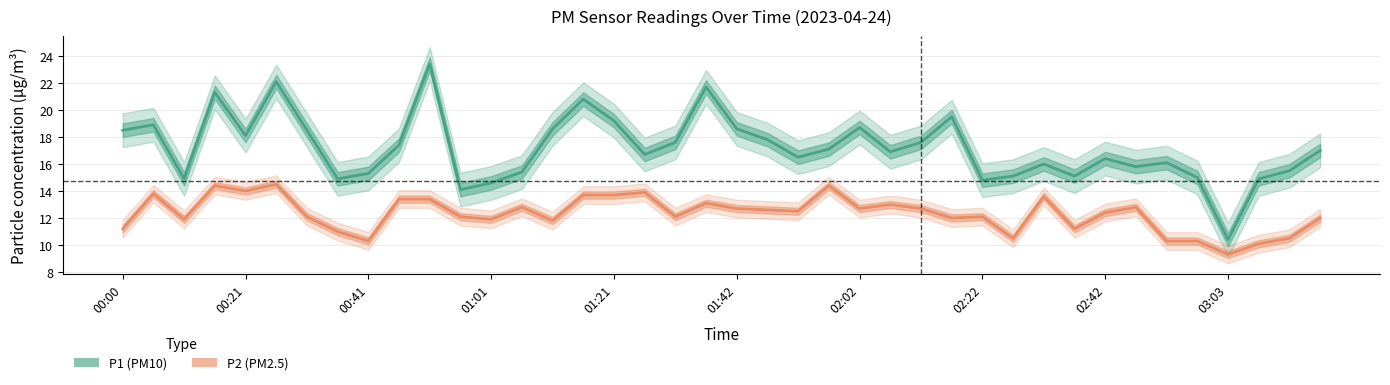

Reading left to right, extract all data points from this chart.

P1 (PM10): 18.5	18.9	14.9	21.3	18.1	22.1	18.5	14.9	15.3	17.4	23.4	14.1	14.6	15.4	18.6	20.8	19.2	16.7	17.6	21.7	18.6	17.8	16.5	17.1	18.7	16.9	17.6	19.5	14.8	15.1	16.0	15.1	16.4	15.8	16.1	15.0	10.4	14.9	15.5	17.0
P2 (PM2.5): 11.2	13.8	11.9	14.4	14.0	14.5	12.1	11.0	10.3	13.4	13.4	12.1	11.9	12.8	11.8	13.7	13.7	13.9	12.1	13.1	12.7	12.6	12.5	14.4	12.7	13.0	12.7	12.0	12.1	10.5	13.6	11.2	12.4	12.8	10.3	10.3	9.3	10.1	10.5	12.0